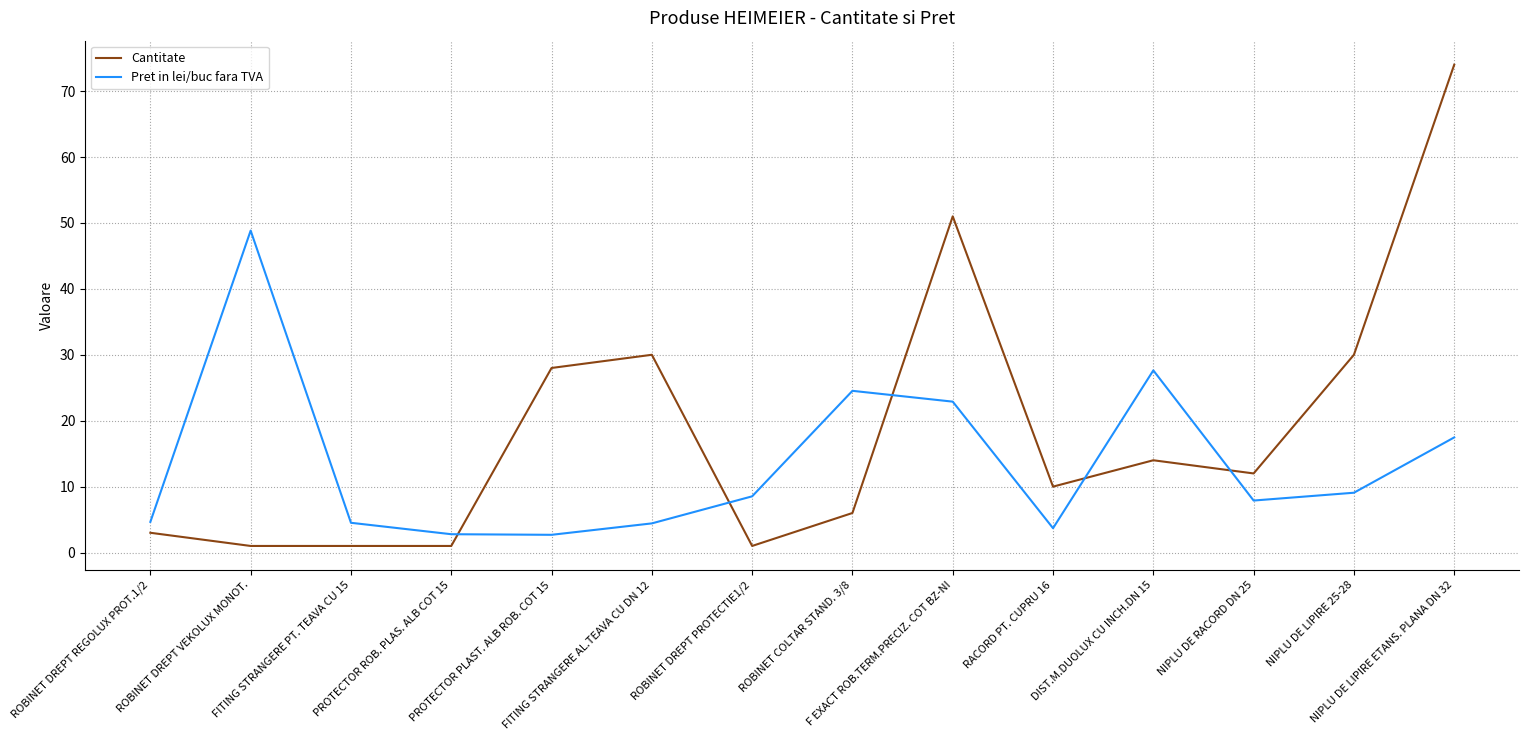

Is it true that Pret in lei/buc fara TVA equals 12.3 at F EXACT ROB.TERM.PRECIZ. COT BZ-NI?

False